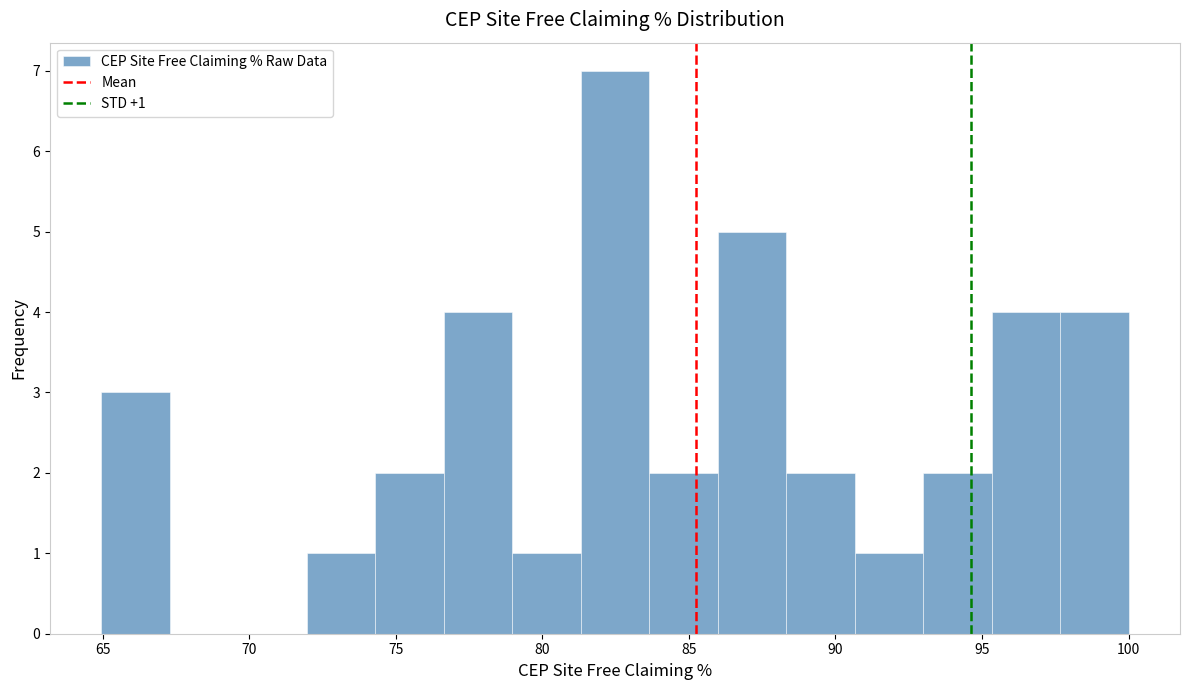

Over which range of the x-axis is the bar tallest?

81.5 to 83.5